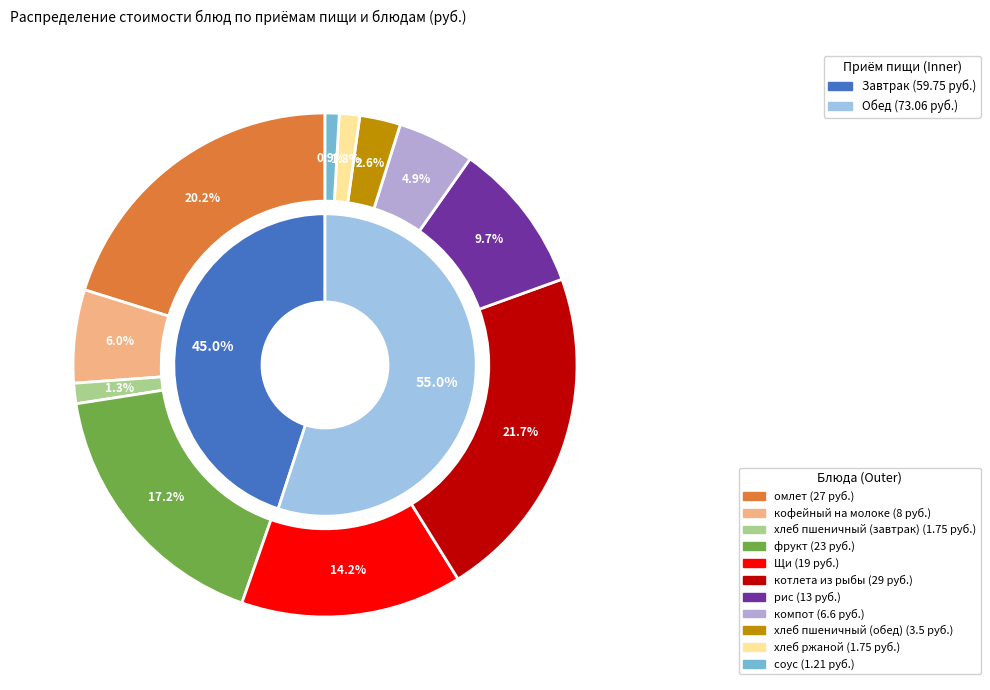

Count the number of slices in the pie.

11